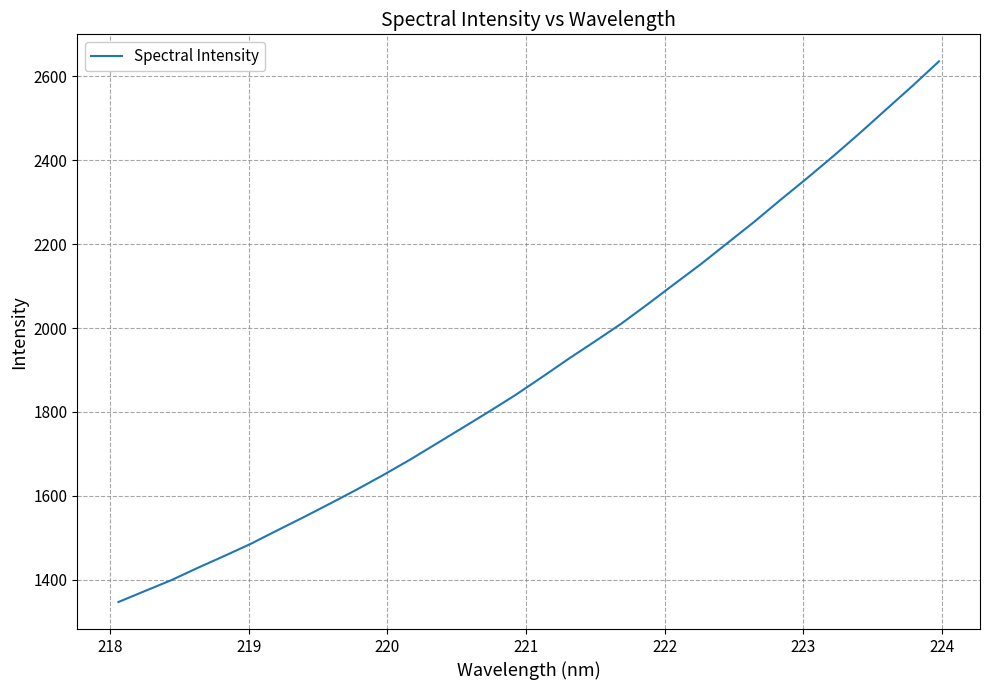

What is the maximum value shown in the chart?

2636.0